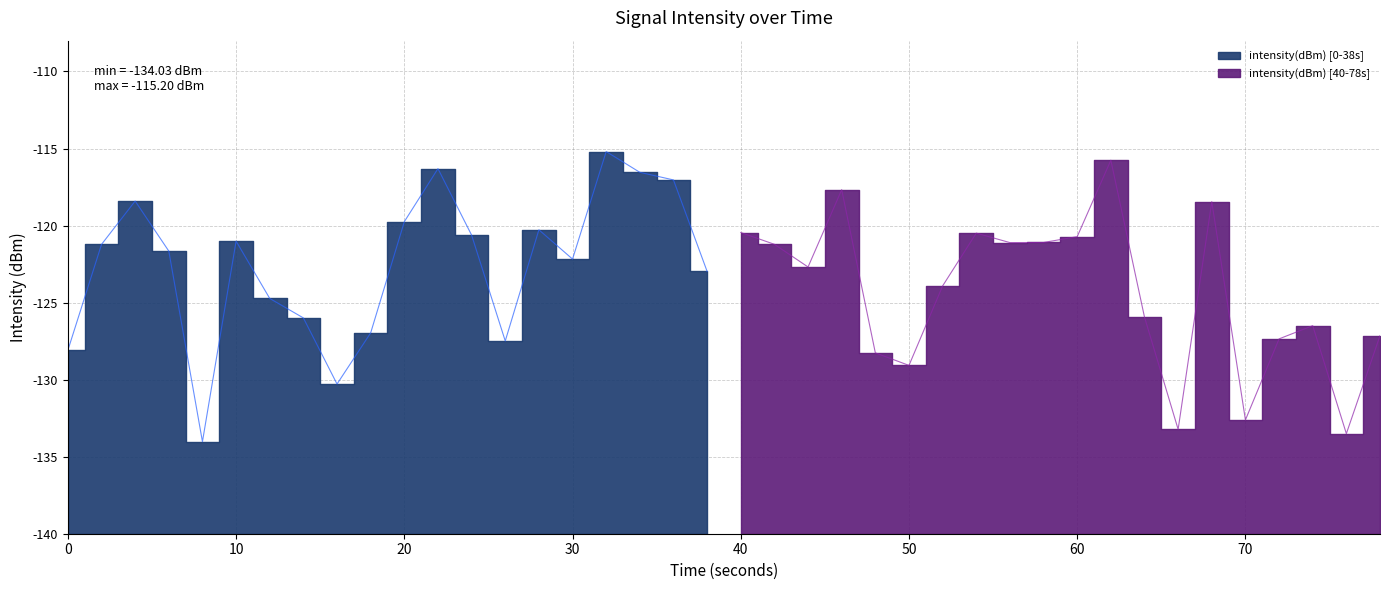

Where does the data first go above -121?

2